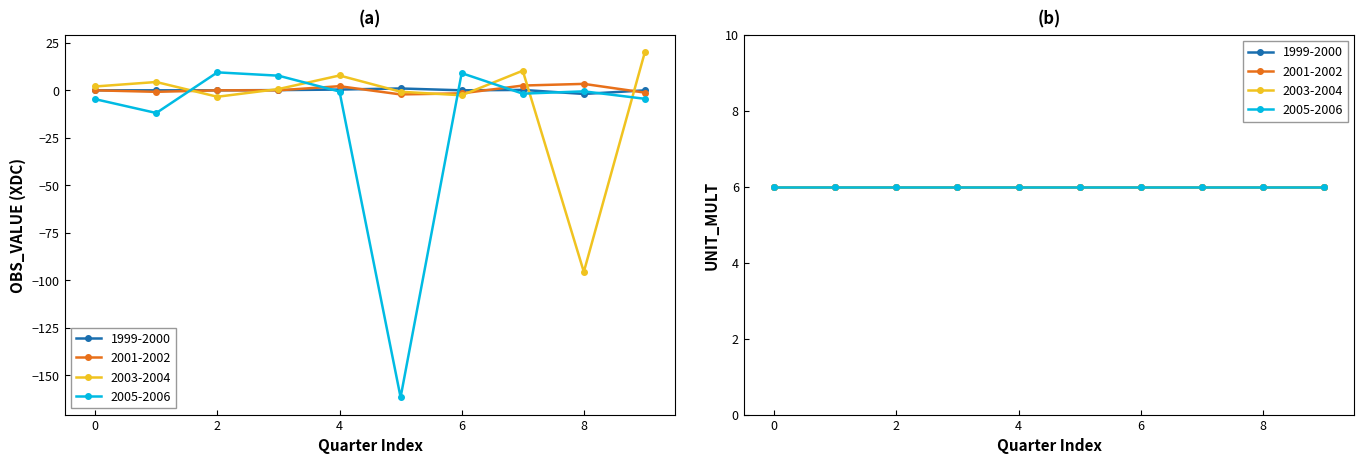

Reading left to right, extract all data points from this chart.

OBS_VALUE: 1999-Q1=0.0	1999-Q2=-0.0	1999-Q3=-0.0	1999-Q4=0.1	2000-Q1=0.4	2000-Q2=1.0	2000-Q3=-0.0	2000-Q4=0.2	2001-Q1=-1.9	2001-Q2=-0.0	2001-Q3=0.0	2001-Q4=-0.8	2002-Q1=0.0	2002-Q2=0.0	2002-Q3=2.2	2002-Q4=-2.2	2003-Q1=-1.6	2003-Q2=2.5	2003-Q3=3.4	2003-Q4=-1.2	2004-Q1=2.0	2004-Q2=4.4	2004-Q3=-3.4	2004-Q4=0.7	2005-Q1=7.8	2005-Q2=-0.8	2005-Q3=-2.6	2005-Q4=10.3	2006-Q1=-95.6	2006-Q2=20.2	2006-Q3=-4.7	2006-Q4=-11.9	2007-Q1=9.5	2007-Q2=7.7	2007-Q3=-0.6	2007-Q4=-161.7	2008-Q1=9.1	2008-Q2=-1.8	2008-Q3=-0.5	2008-Q4=-4.5
UNIT_MULT: 1999-Q1=6.0	1999-Q2=6.0	1999-Q3=6.0	1999-Q4=6.0	2000-Q1=6.0	2000-Q2=6.0	2000-Q3=6.0	2000-Q4=6.0	2001-Q1=6.0	2001-Q2=6.0	2001-Q3=6.0	2001-Q4=6.0	2002-Q1=6.0	2002-Q2=6.0	2002-Q3=6.0	2002-Q4=6.0	2003-Q1=6.0	2003-Q2=6.0	2003-Q3=6.0	2003-Q4=6.0	2004-Q1=6.0	2004-Q2=6.0	2004-Q3=6.0	2004-Q4=6.0	2005-Q1=6.0	2005-Q2=6.0	2005-Q3=6.0	2005-Q4=6.0	2006-Q1=6.0	2006-Q2=6.0	2006-Q3=6.0	2006-Q4=6.0	2007-Q1=6.0	2007-Q2=6.0	2007-Q3=6.0	2007-Q4=6.0	2008-Q1=6.0	2008-Q2=6.0	2008-Q3=6.0	2008-Q4=6.0